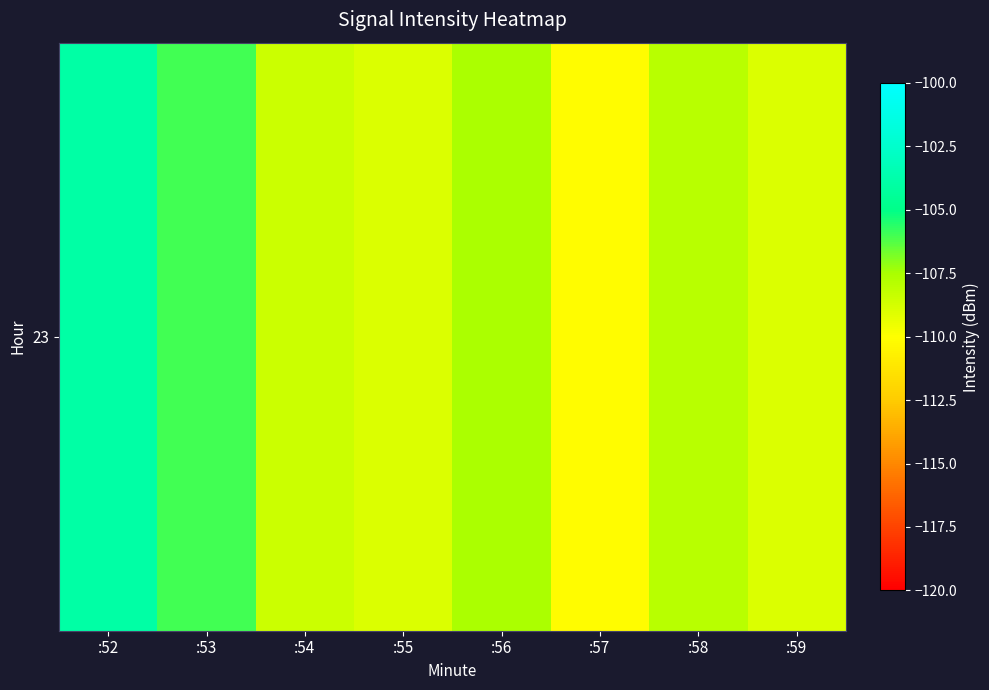

At which category does the chart reach its peak across all series?

:52